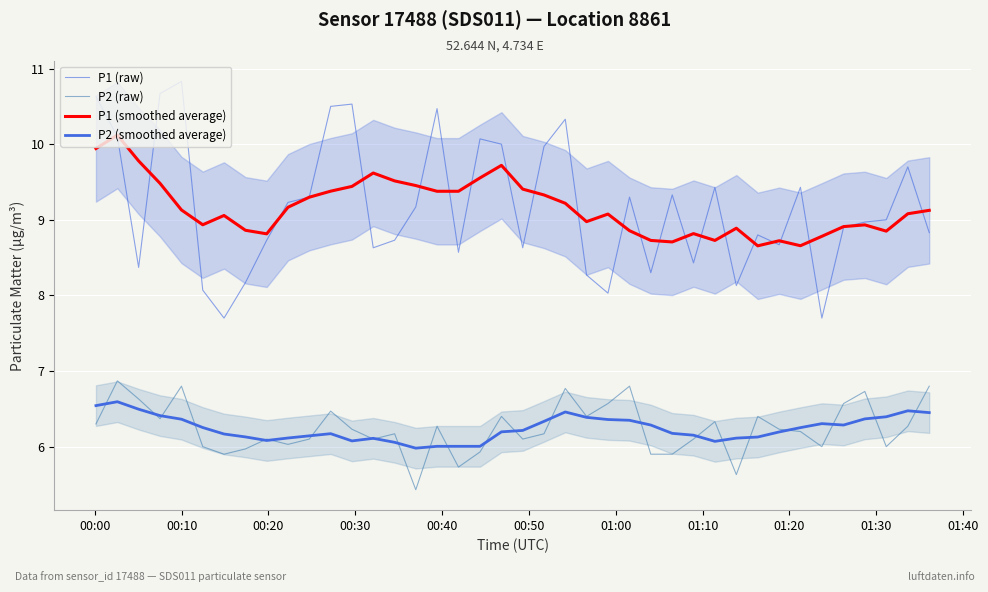

Reading left to right, extract all data points from this chart.

P1 (raw): 10.6	10.1	8.4	10.7	10.8	8.1	7.7	8.2	8.7	9.2	9.3	10.5	10.5	8.6	8.7	9.2	10.5	8.6	10.1	10.0	8.6	10.0	10.3	8.3	8.0	9.3	8.3	9.3	8.4	9.4	8.1	8.8	8.7	9.4	7.7	8.9	9.0	9.0	9.7	8.8
P2 (raw): 6.3	6.9	6.6	6.4	6.8	6.0	5.9	6.0	6.1	6.0	6.1	6.5	6.2	6.1	6.2	5.4	6.3	5.7	5.9	6.4	6.1	6.2	6.8	6.4	6.6	6.8	5.9	5.9	6.1	6.3	5.6	6.4	6.2	6.2	6.0	6.6	6.7	6.0	6.3	6.8
P1 (smoothed average): 9.9	10.1	9.8	9.5	9.1	8.9	9.1	8.9	8.8	9.2	9.3	9.4	9.4	9.6	9.5	9.5	9.4	9.4	9.6	9.7	9.4	9.3	9.2	9.0	9.1	8.9	8.7	8.7	8.8	8.7	8.9	8.7	8.7	8.7	8.8	8.9	8.9	8.8	9.1	9.1
P2 (smoothed average): 6.5	6.6	6.5	6.4	6.4	6.3	6.2	6.1	6.1	6.1	6.1	6.2	6.1	6.1	6.1	6.0	6.0	6.0	6.0	6.2	6.2	6.3	6.5	6.4	6.4	6.3	6.3	6.2	6.2	6.1	6.1	6.1	6.2	6.3	6.3	6.3	6.4	6.4	6.5	6.5